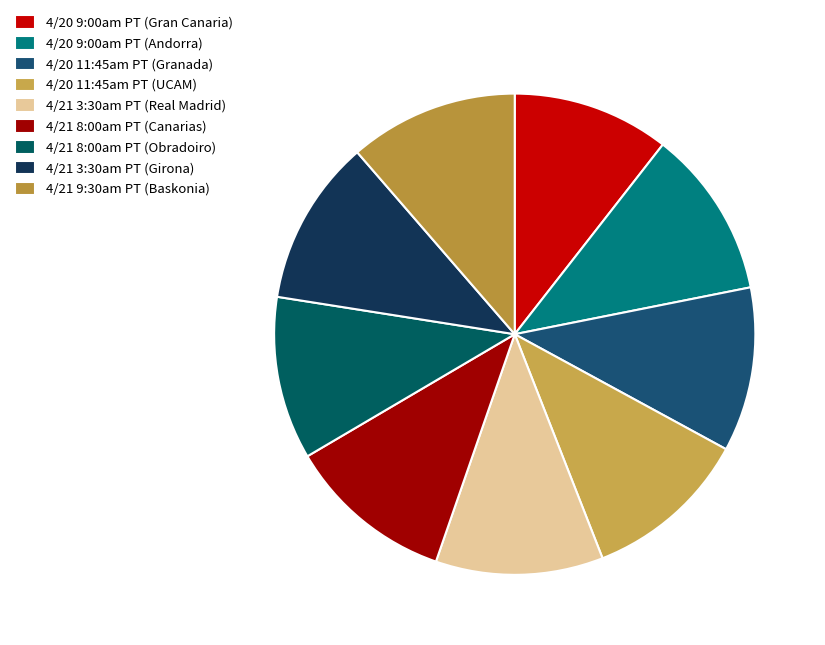

Rank the categories by value from highest to lowest.

4/21 9:30am PT (Baskonia), 4/20 9:00am PT (Andorra), 4/21 3:30am PT (Real Madrid), 4/21 8:00am PT (Canarias), 4/21 3:30am PT (Girona), 4/20 11:45am PT (UCAM), 4/20 11:45am PT (Granada), 4/21 8:00am PT (Obradoiro), 4/20 9:00am PT (Gran Canaria)